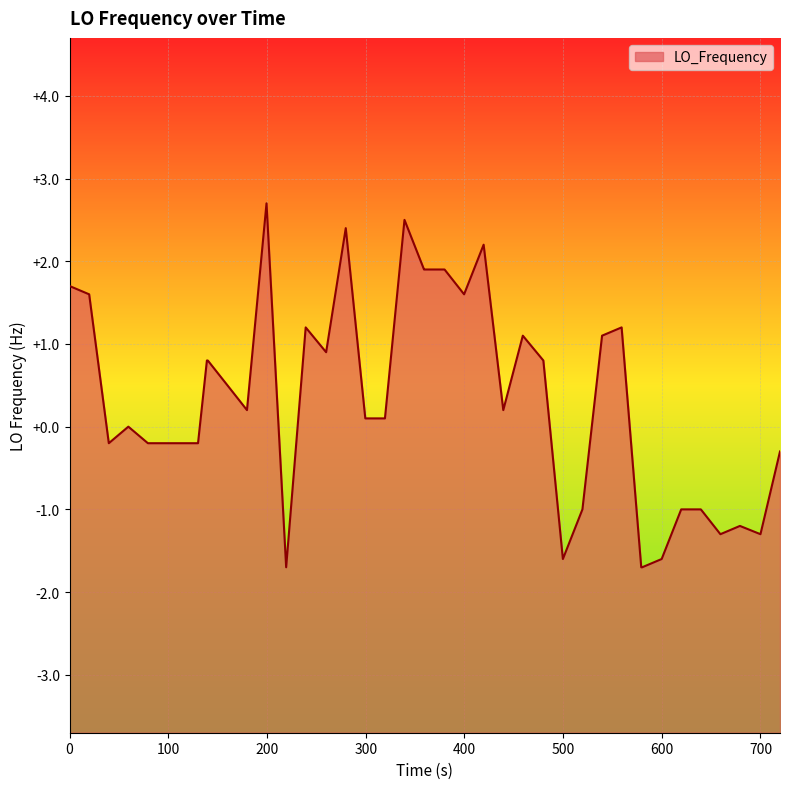

True or false: the data has more than 2 interior local peaks.

True